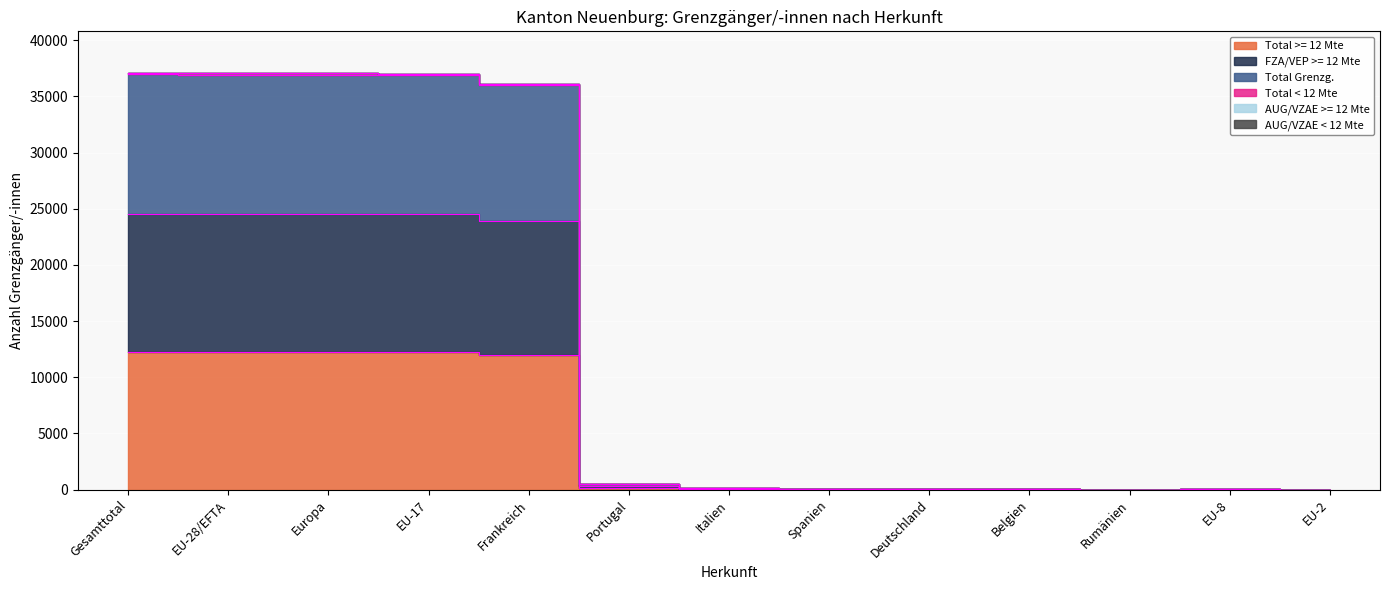

The Total < 12 Mte series shows 12 at EU-2. True or false?

True